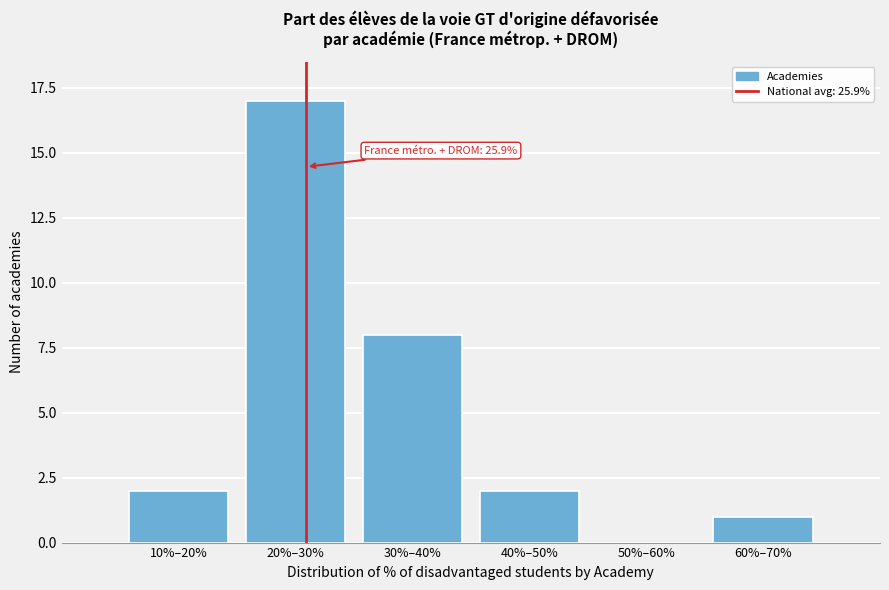

Reading right to left, extract all data points from this chart.

60%–70%=1	50%–60%=0	40%–50%=2	30%–40%=8	20%–30%=17	10%–20%=2